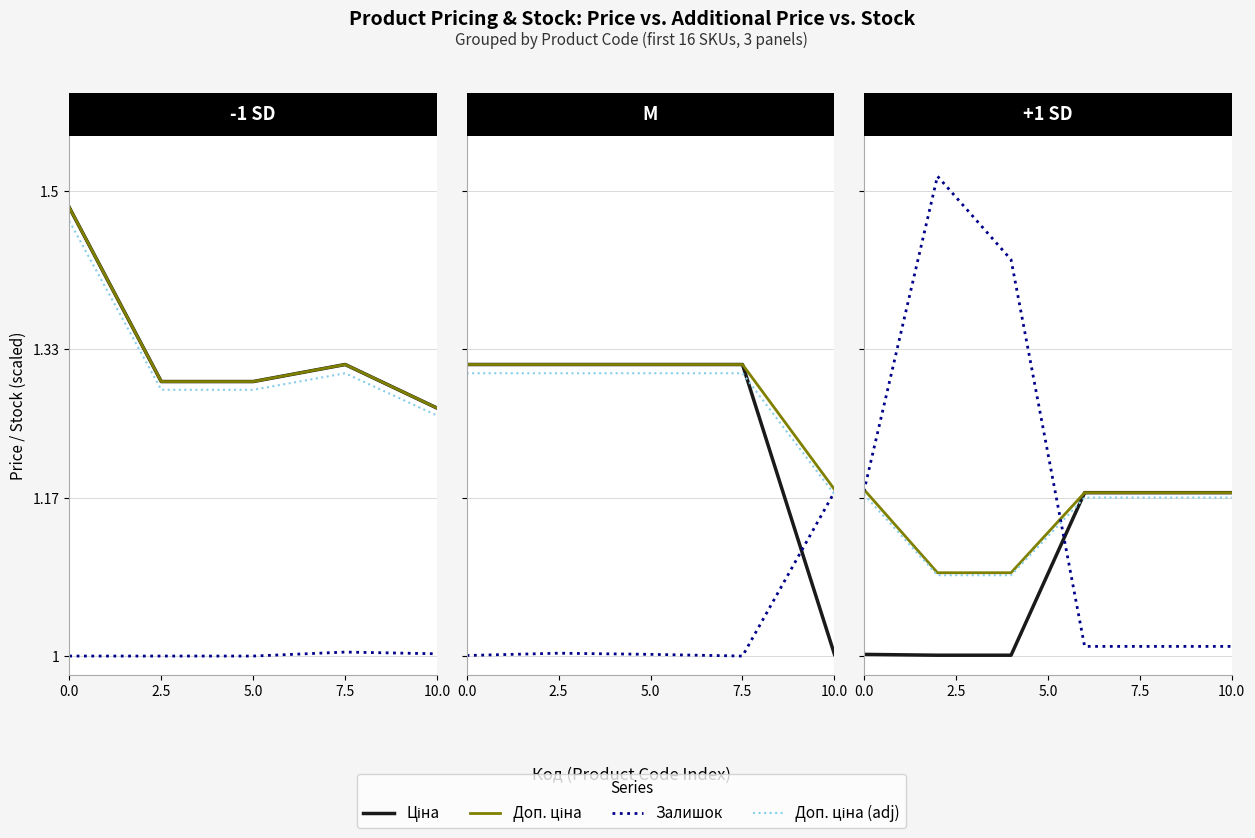

The Залишок series shows 1.0 at 10.0. True or false?

True